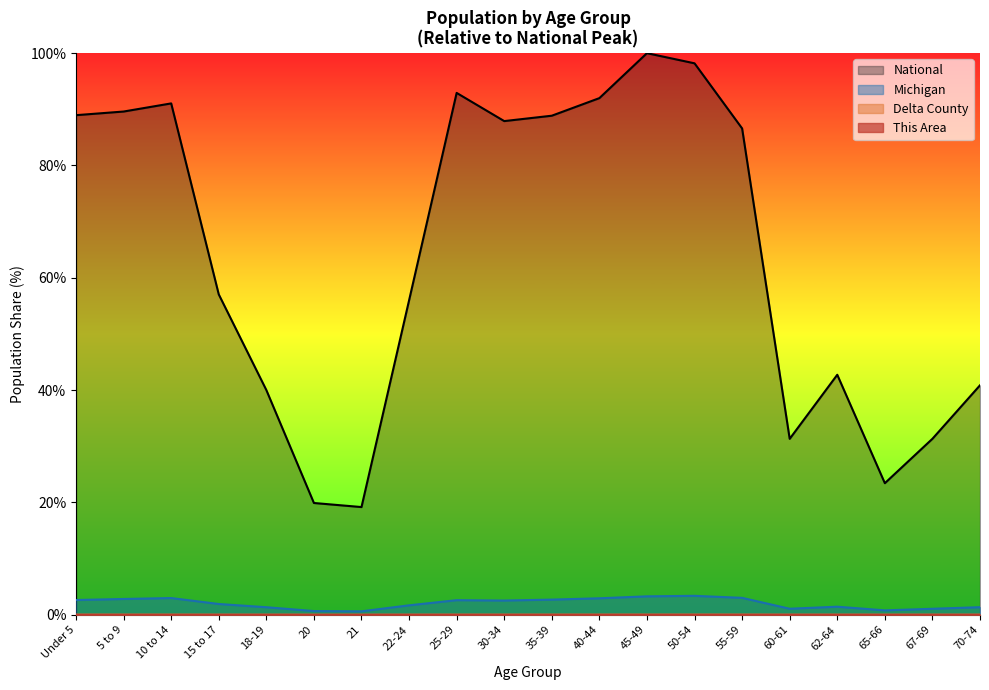

The value of National at 25-29 is 92.9. True or false?

True